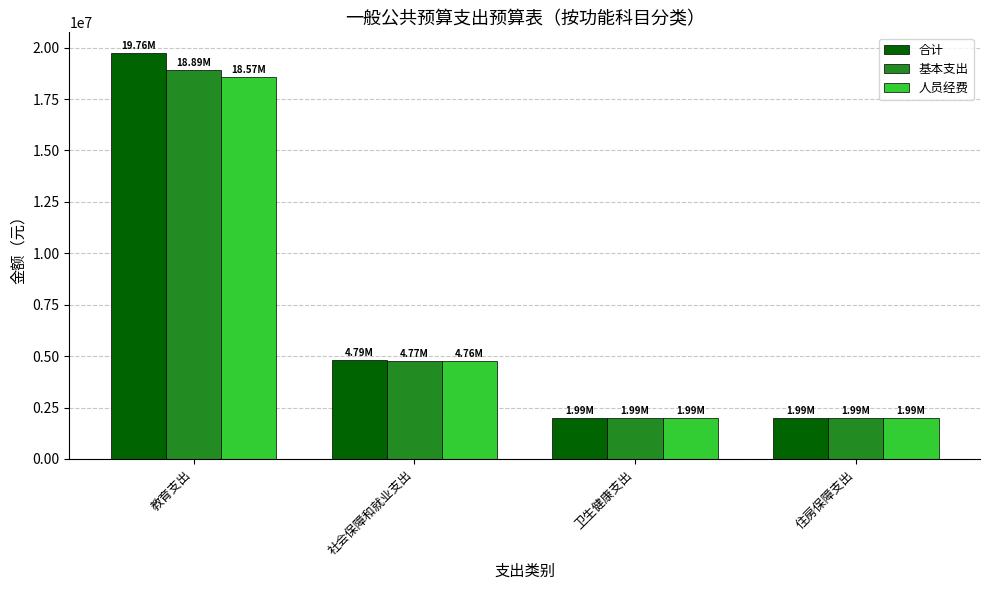

What is the total value across all series at 卫生健康支出?

5959159.1